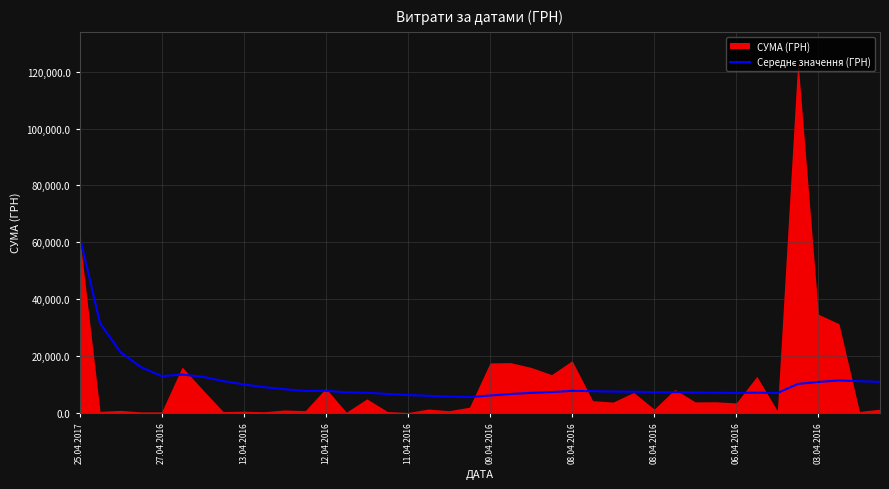

What value does the data have at 33?

7035.4